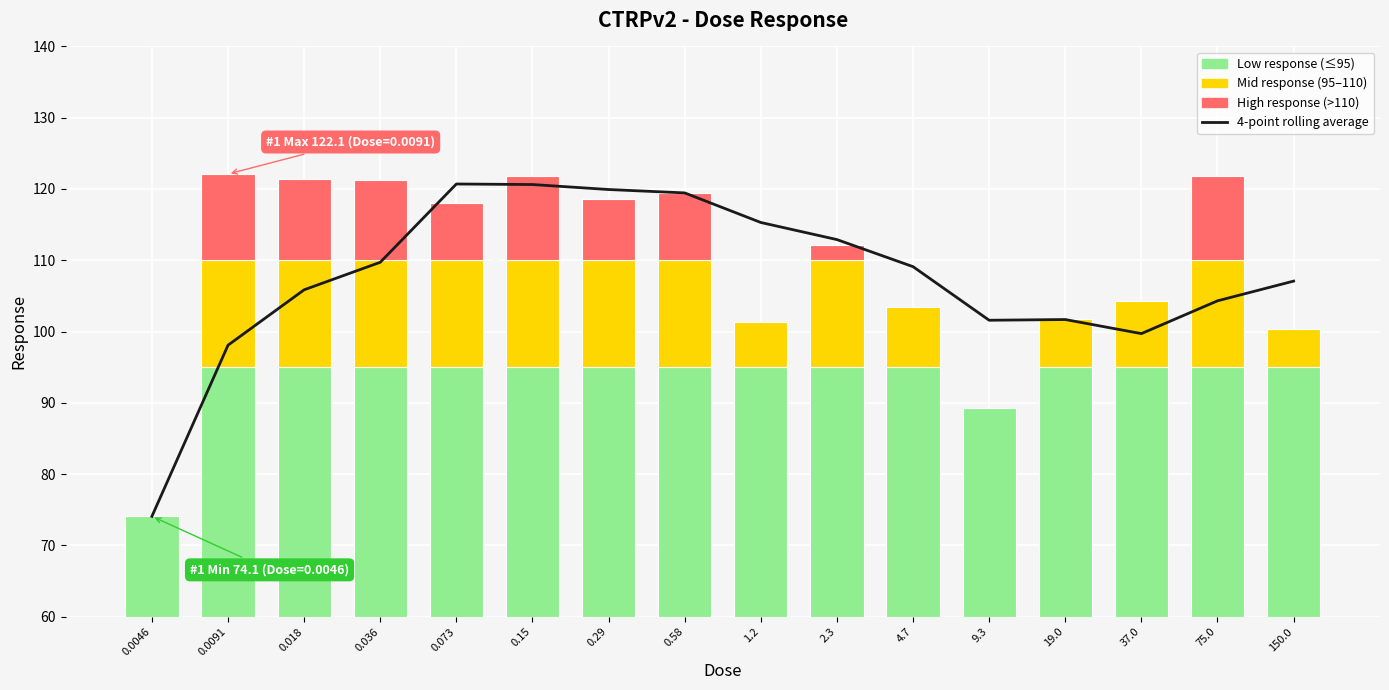

Where is the data nearest to the value 97?

0.0091